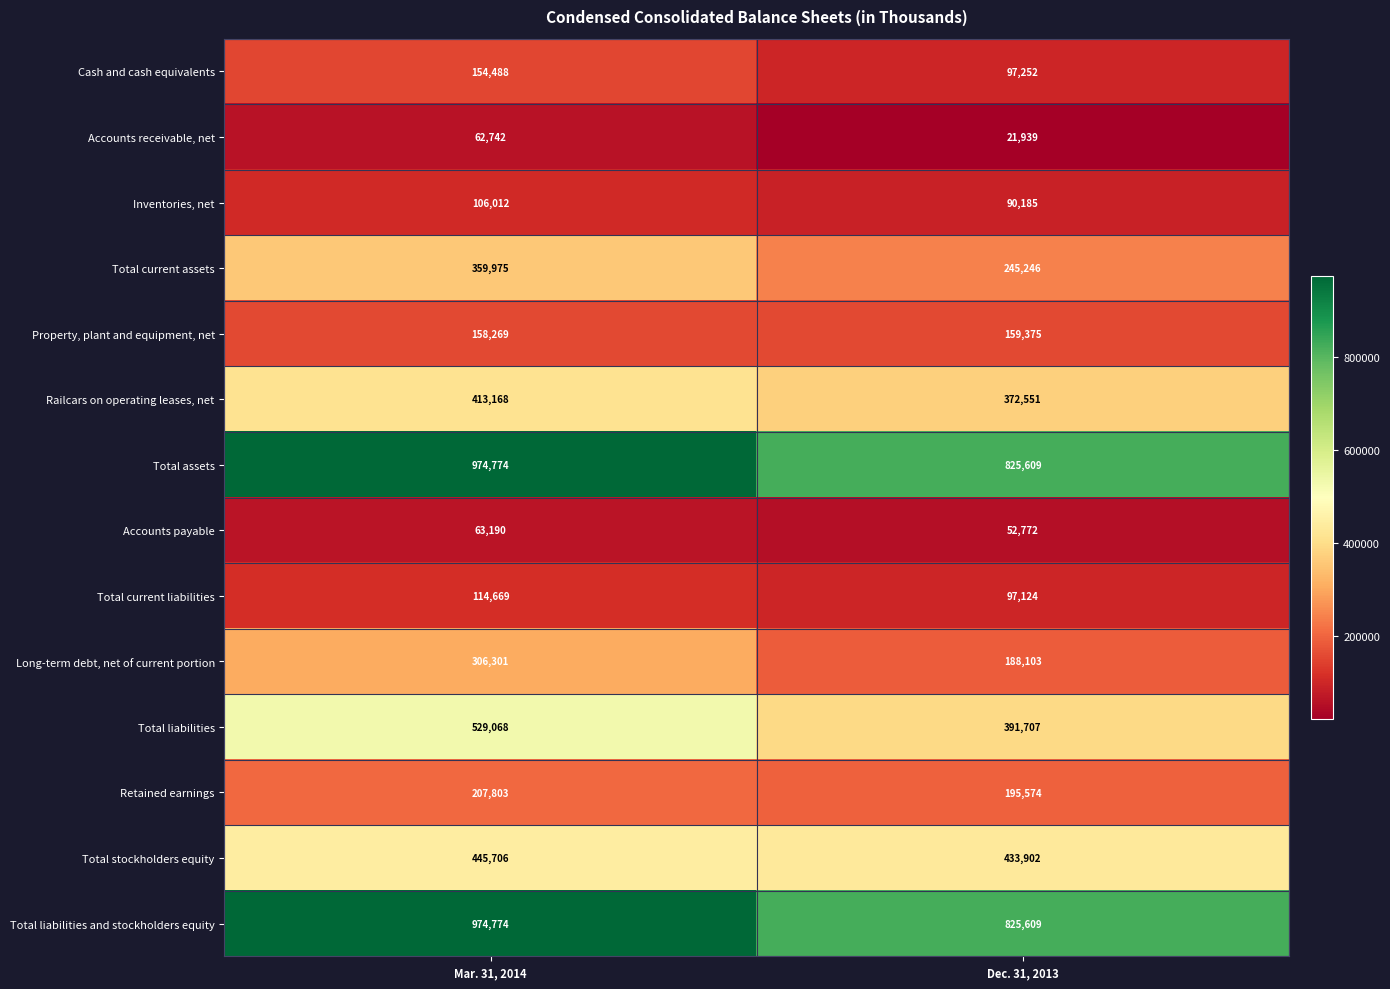

Which category has the lowest value across all series?

Dec. 31, 2013